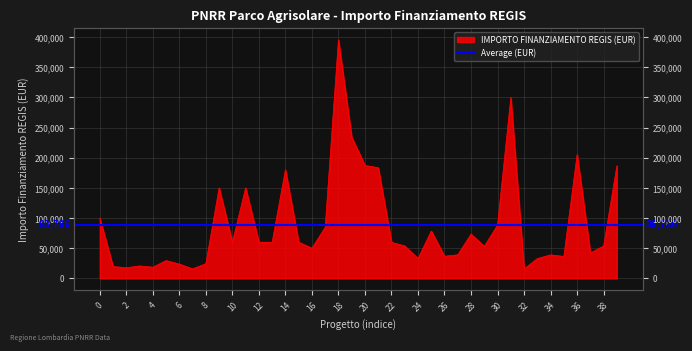

Is it true that the value at 39 is 186624.0?

True